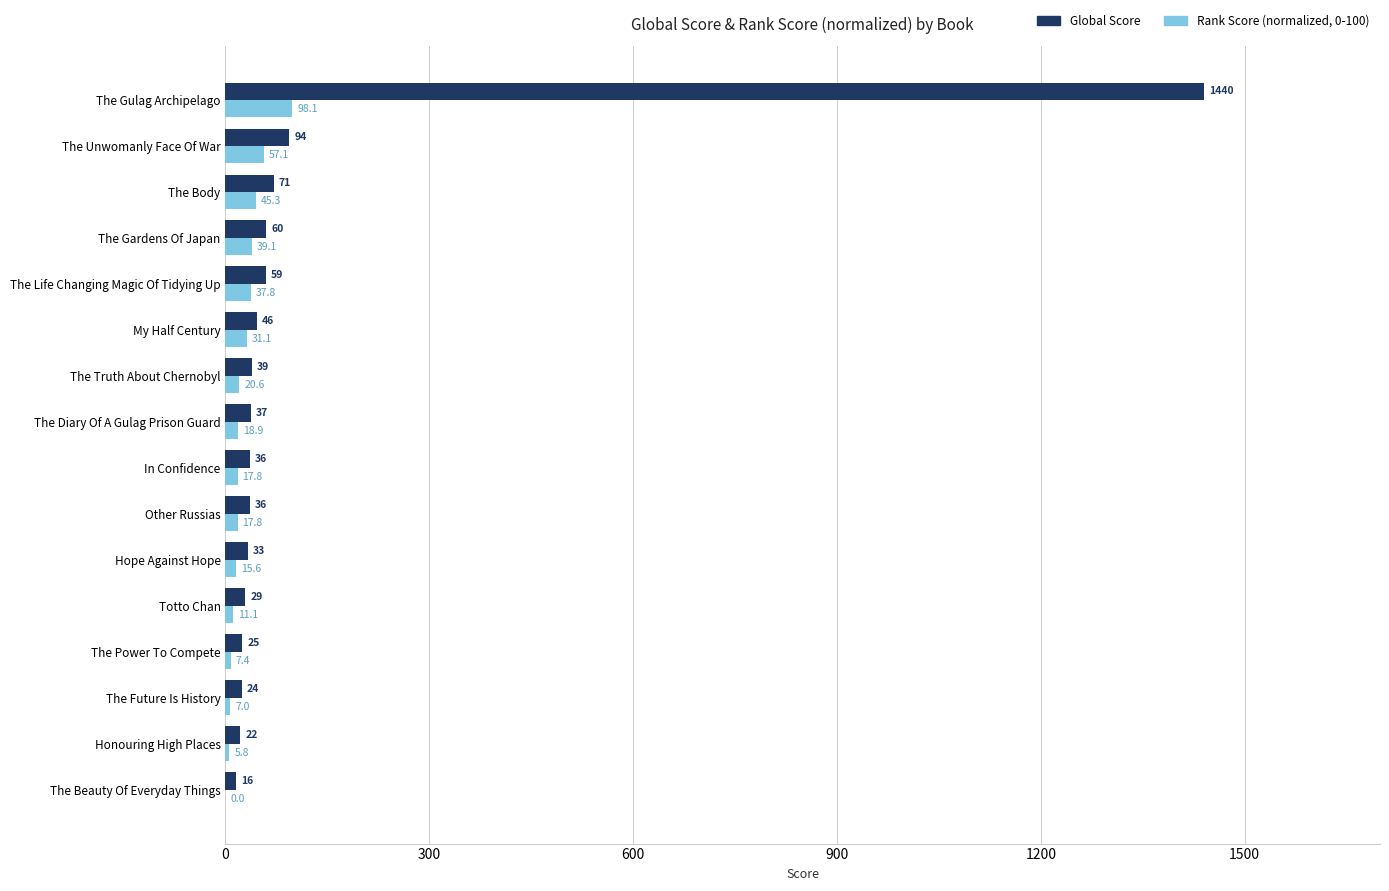

At which category is the sum across all series the highest?

The Gulag Archipelago